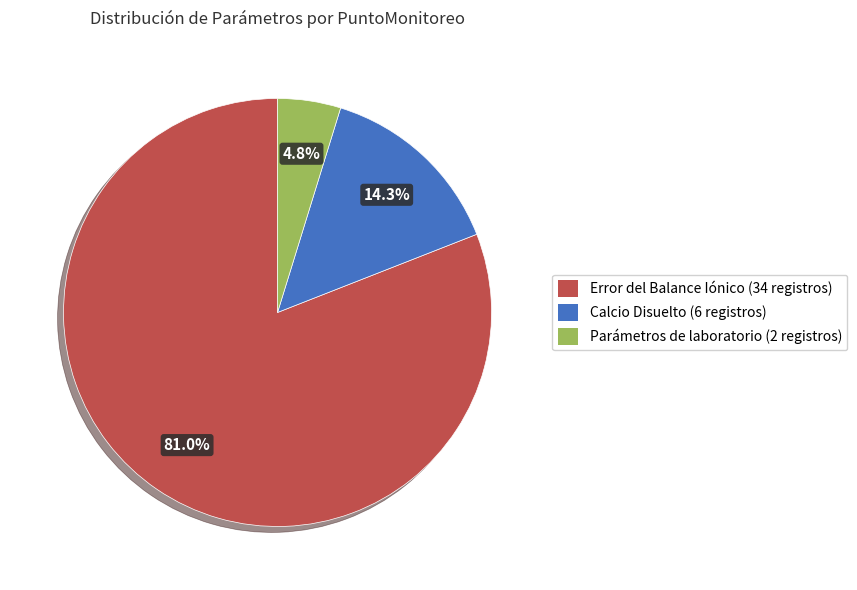

How many slices are in this pie chart?

3